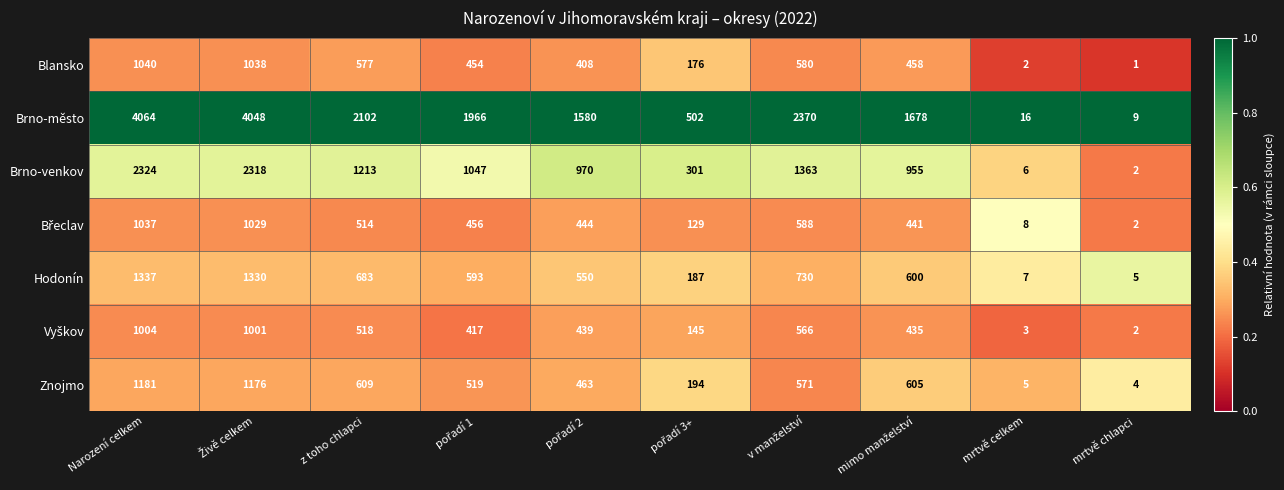

Which series has the widest spread of values?

Brno-město